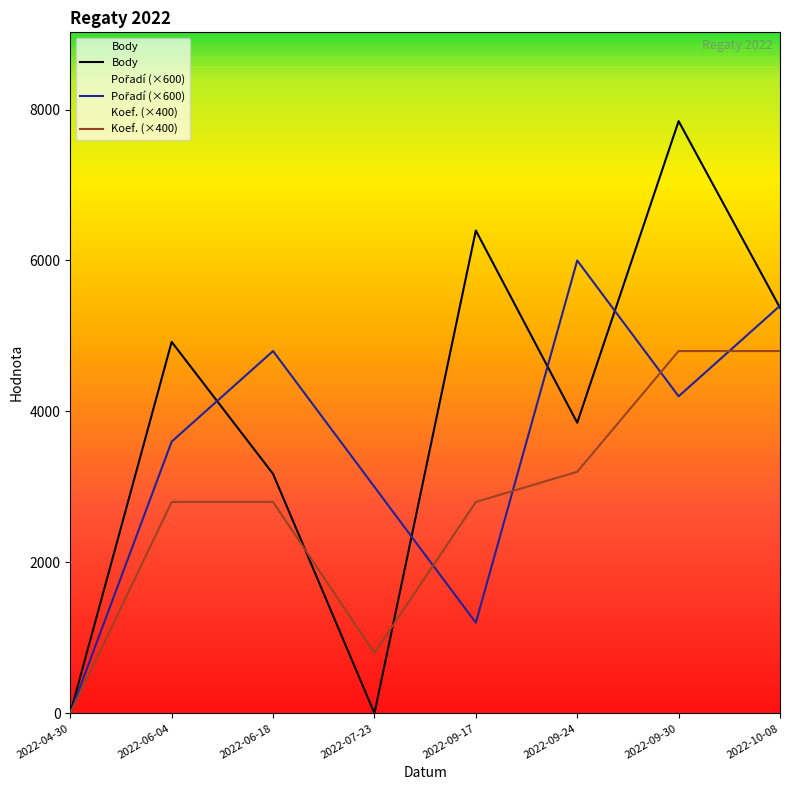

In Pořadí (×600), how many points are higher than both neighbors (excluding endpoints)?

2